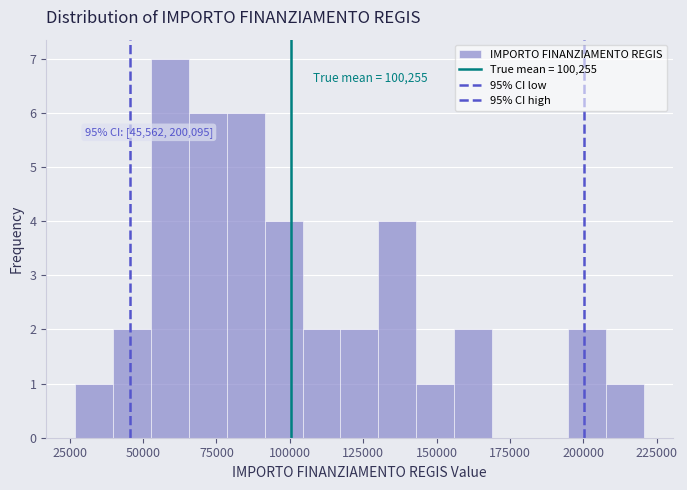

Around what value on the x-axis is the tallest bar? Give the approximate position of its centre, as read against the axis.

60000